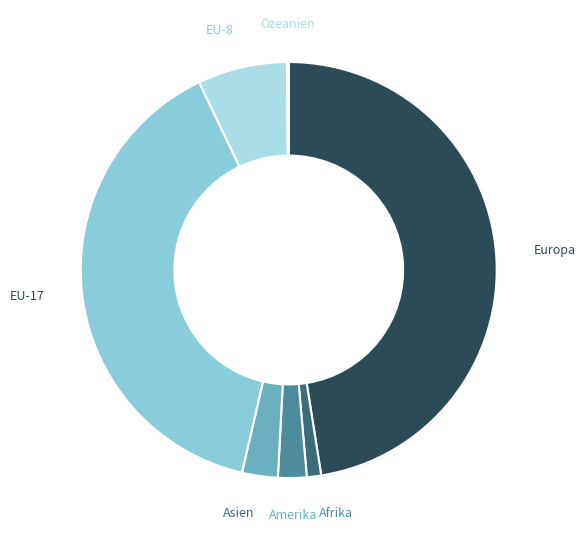

Does any single category account for the majority?

No